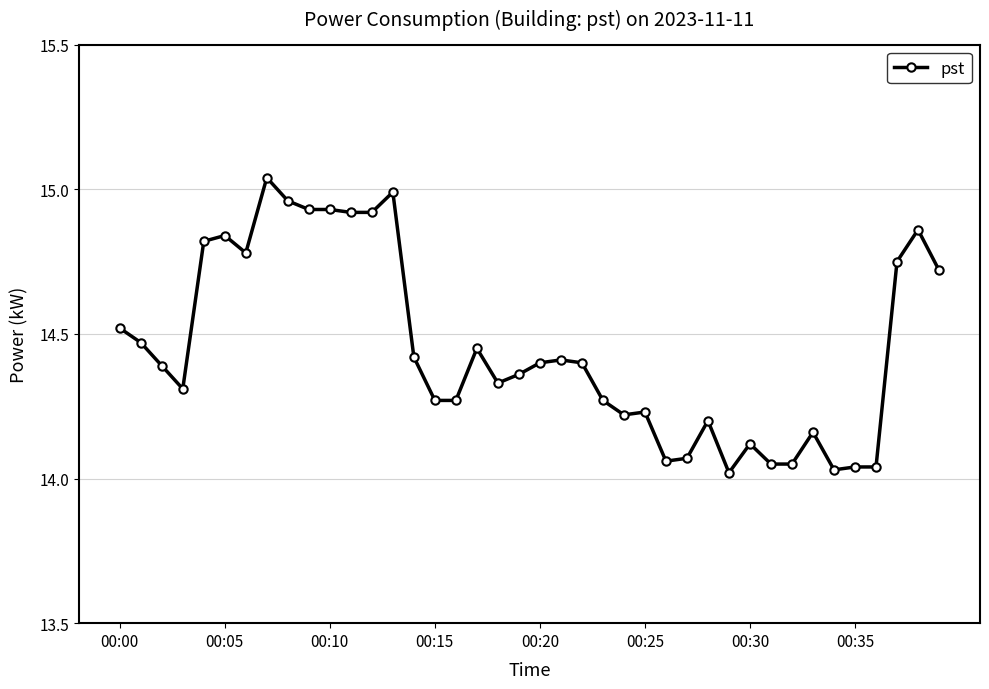

What is the difference between the maximum and second lowest values?

1.0